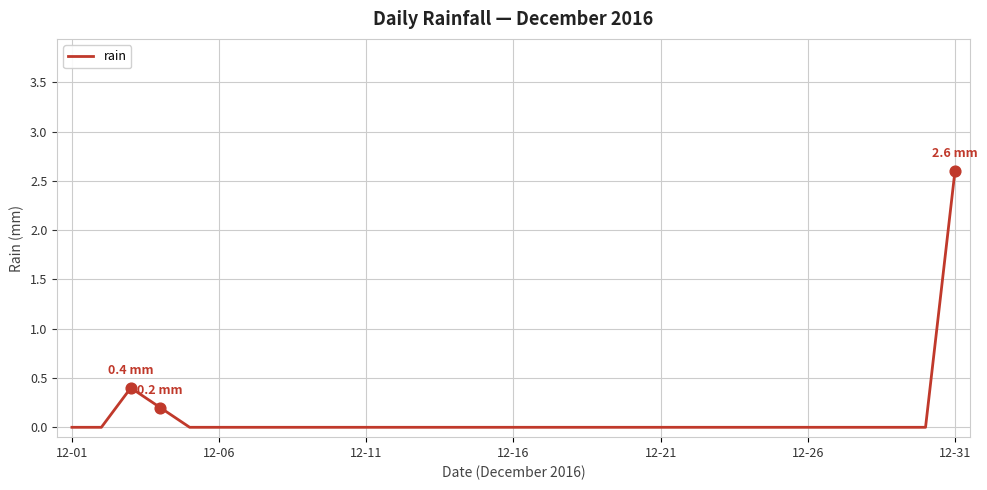

What is the greatest value displayed?

2.6